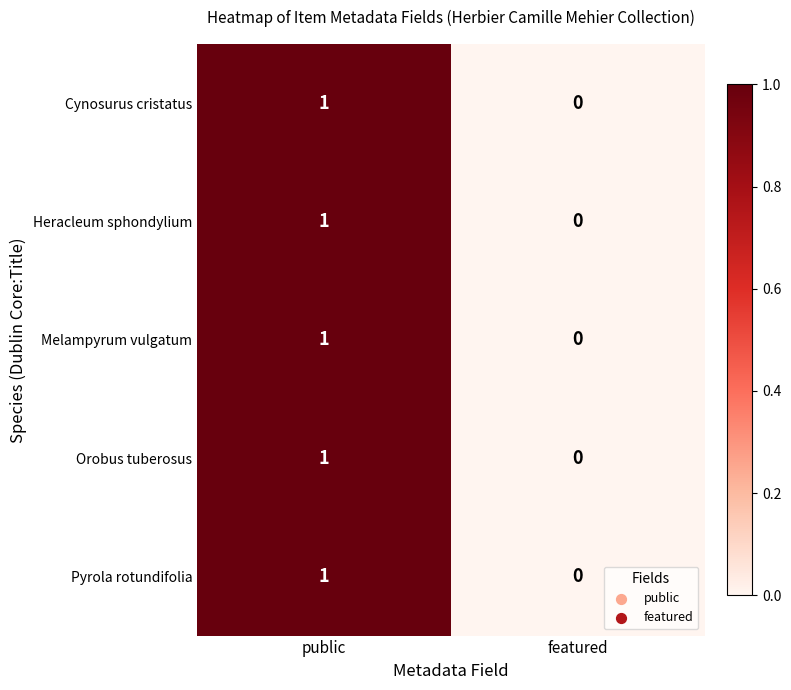

List the labels in order of Cynosurus cristatus value, smallest first.

featured, public